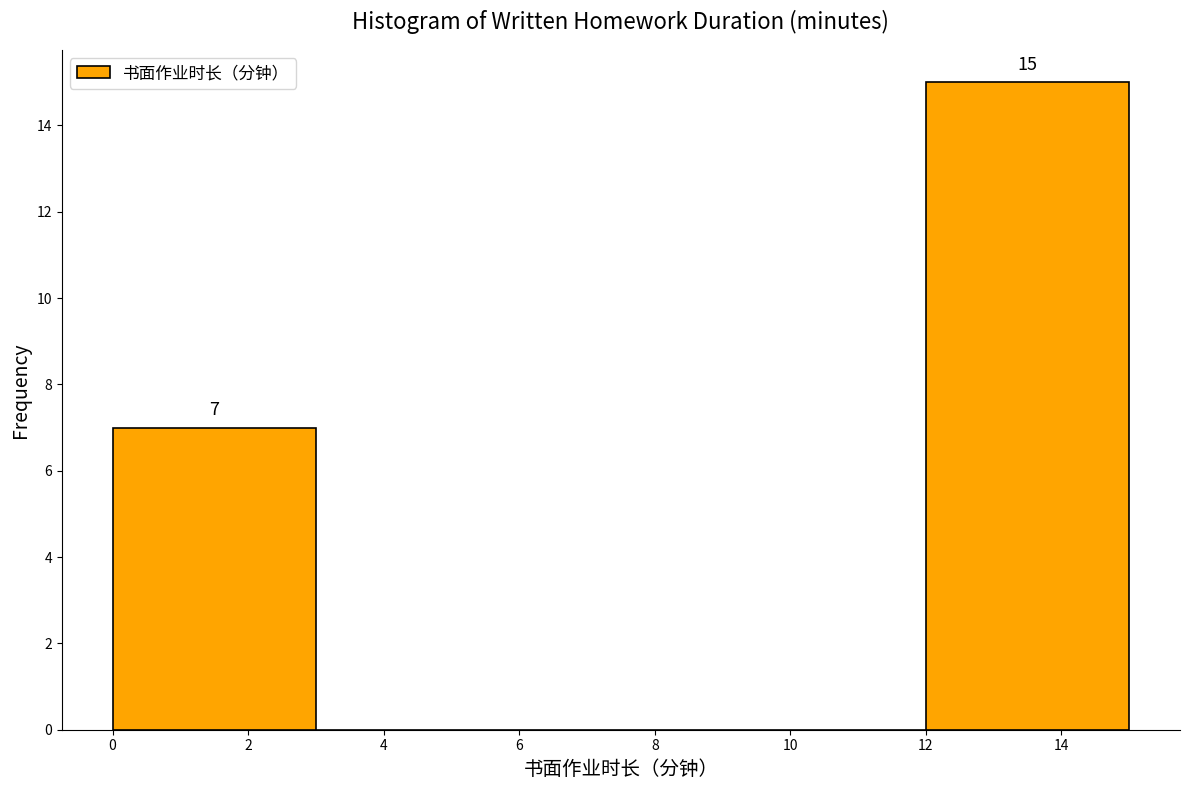

Which range on the x-axis has the tallest bar?

12 to 15